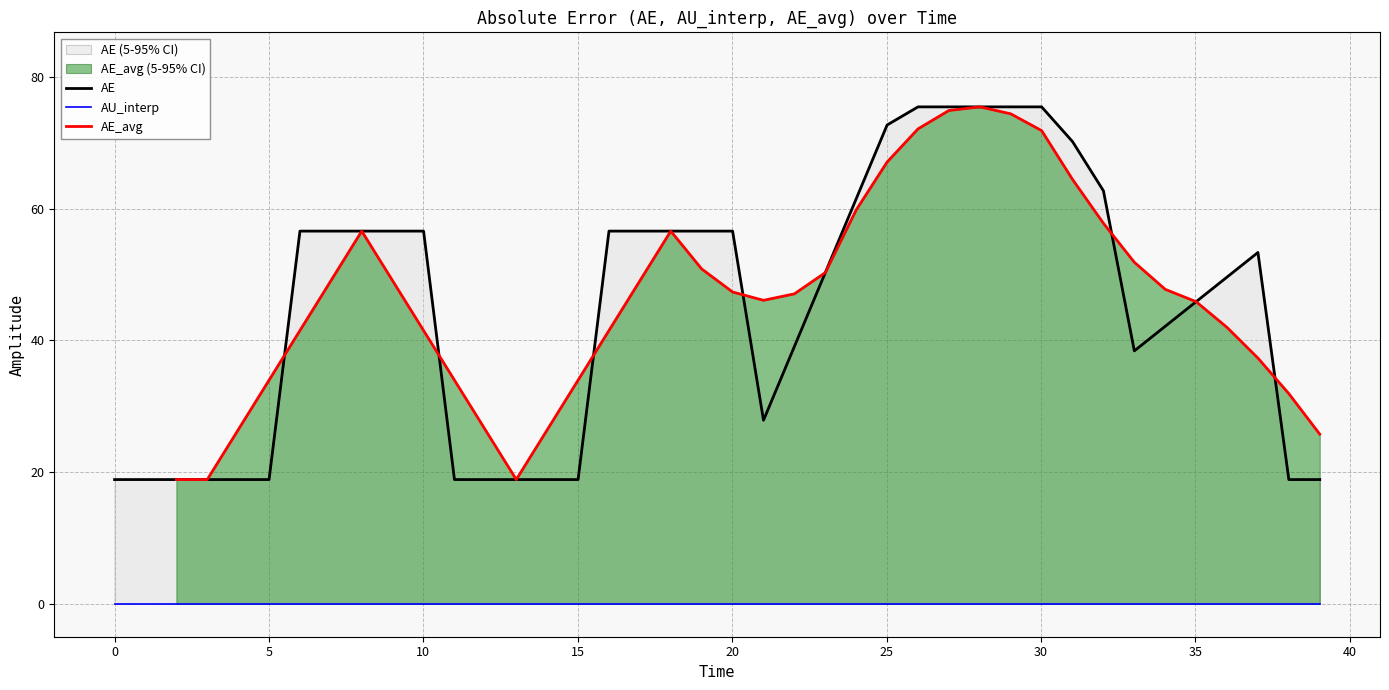

Does the chart have visible grid lines?

Yes